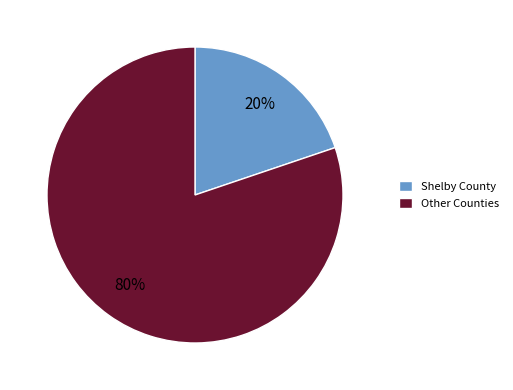

Is there a majority slice in this chart?

Yes